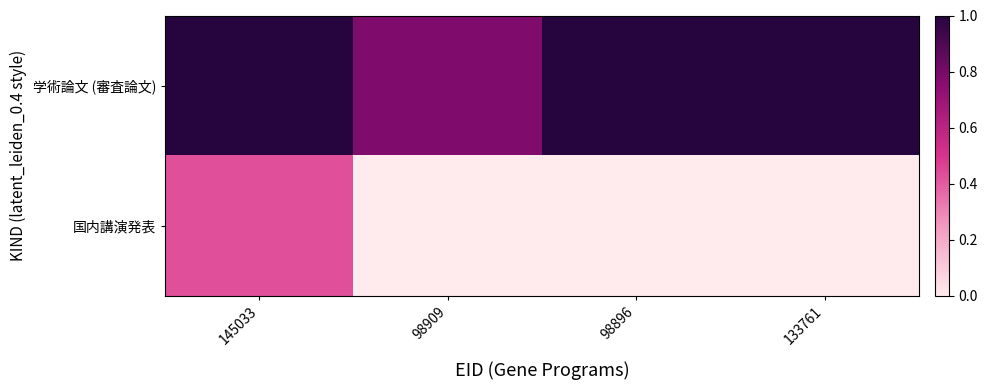

Rank the series at 145033 from lowest to highest value.

国内講演発表, 学術論文 (審査論文)